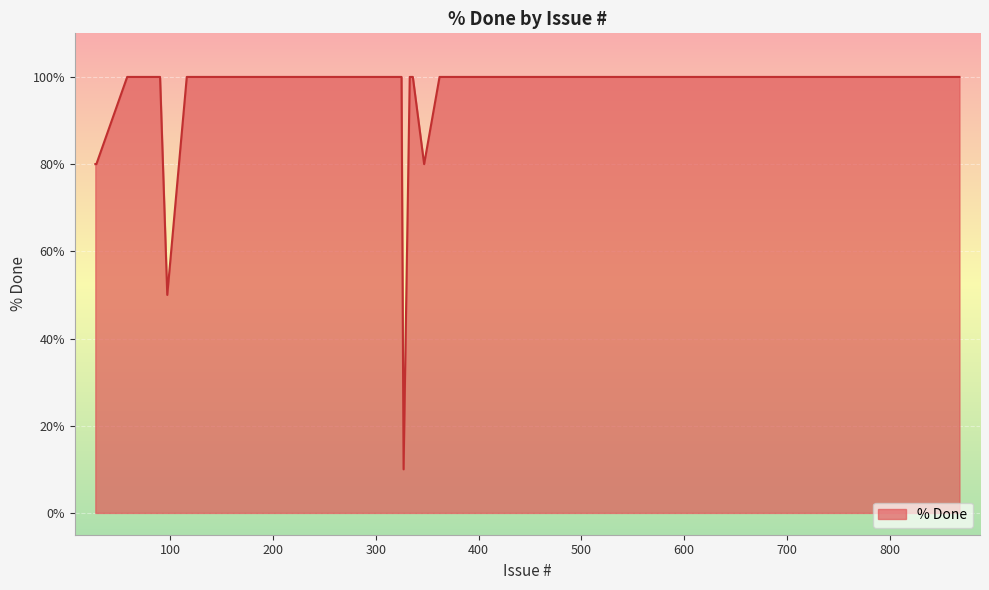

How many lines are shown in the chart?

1